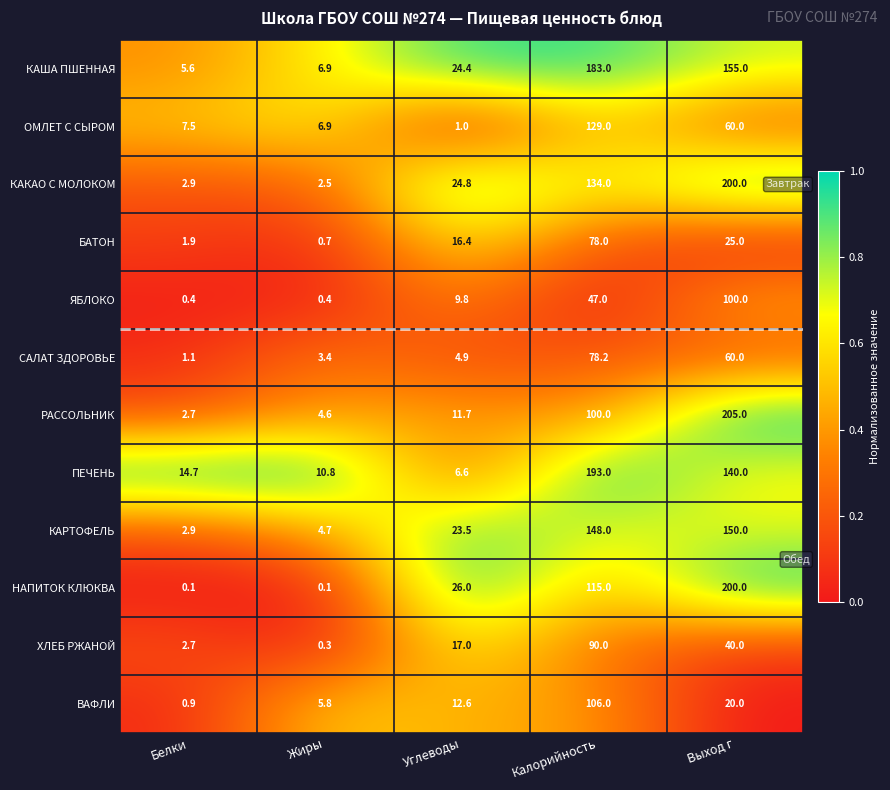

What is the maximum value shown in the chart?

205.0